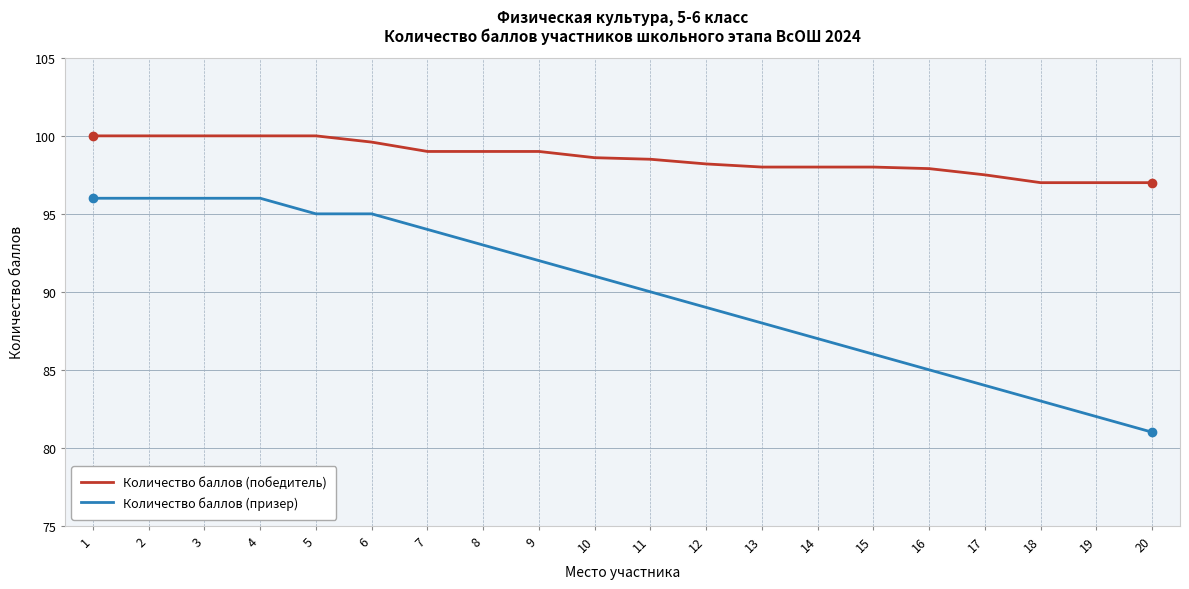

The Количество баллов (победитель) series shows 140.3 at 15. True or false?

False